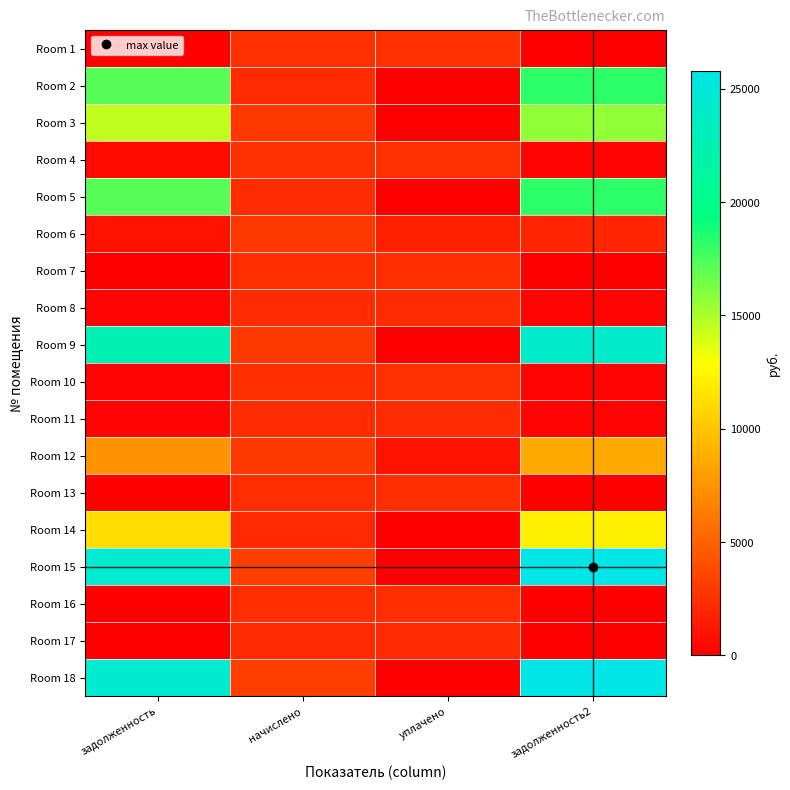

At which category is the sum across all series the highest?

задолженность2